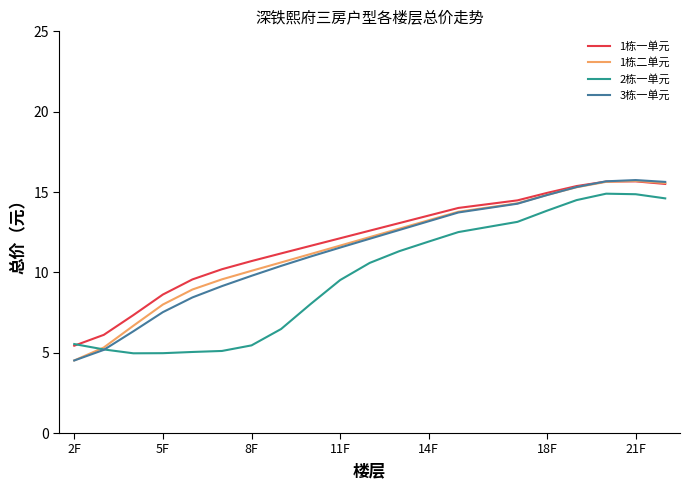

What is the minimum value for 2栋一单元?

5.0